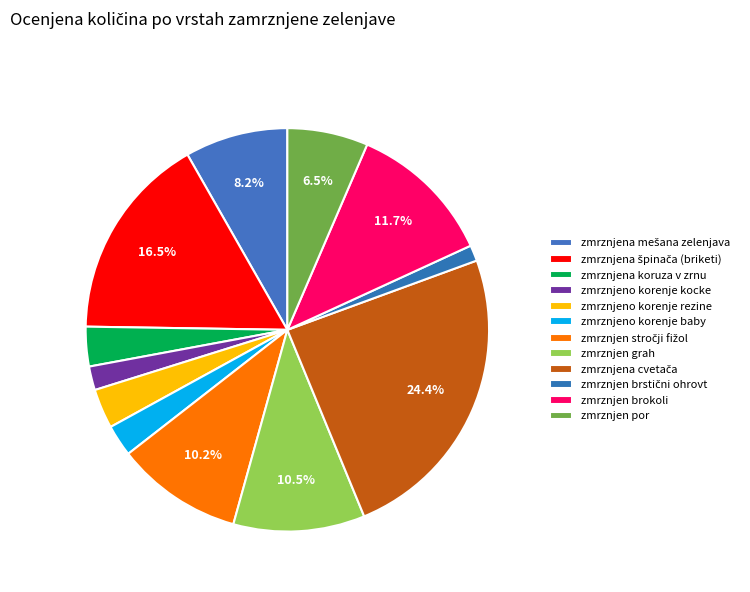

Which category has the smallest portion of the pie?

zmrznjen brstični ohrovt